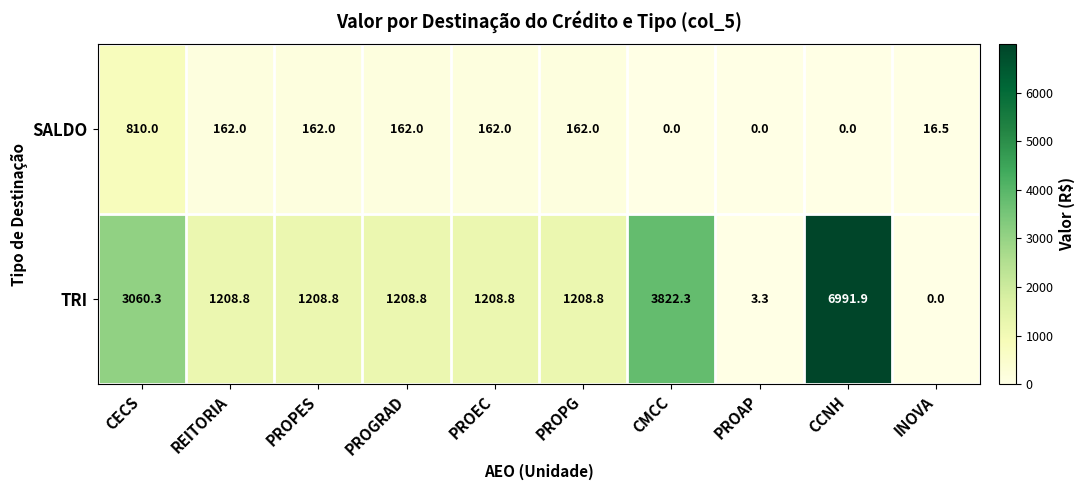

At CCNH, list the series in order from smallest to largest.

SALDO, TRI